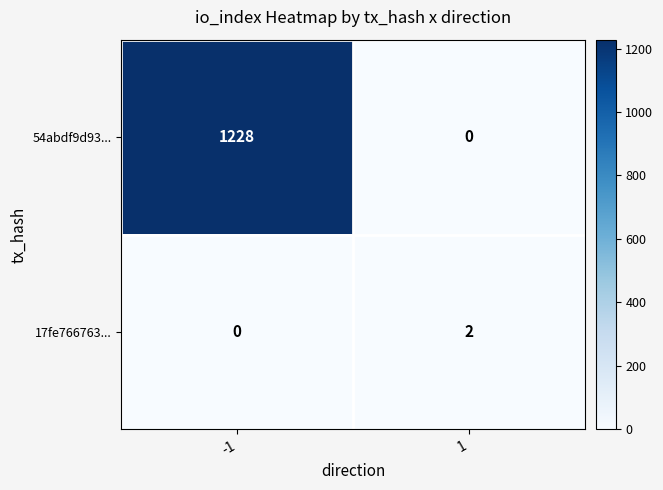

What is the difference between the maximum and minimum values in the 54abdf9d93... series?

1228